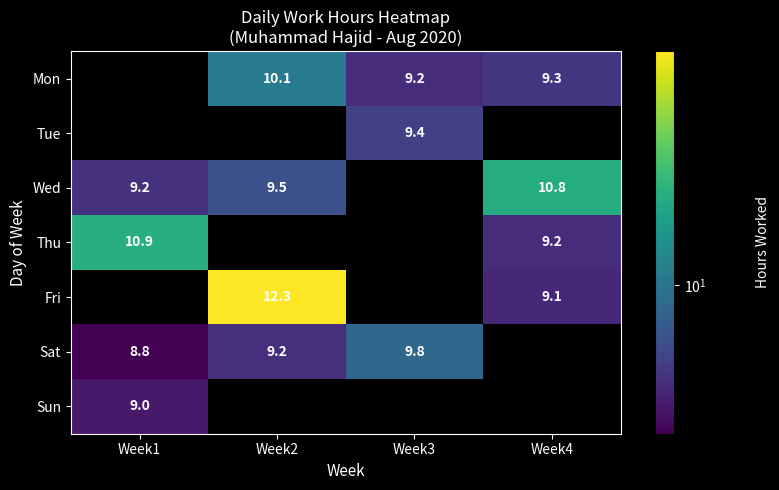

How many values in Sun are above zero?

1